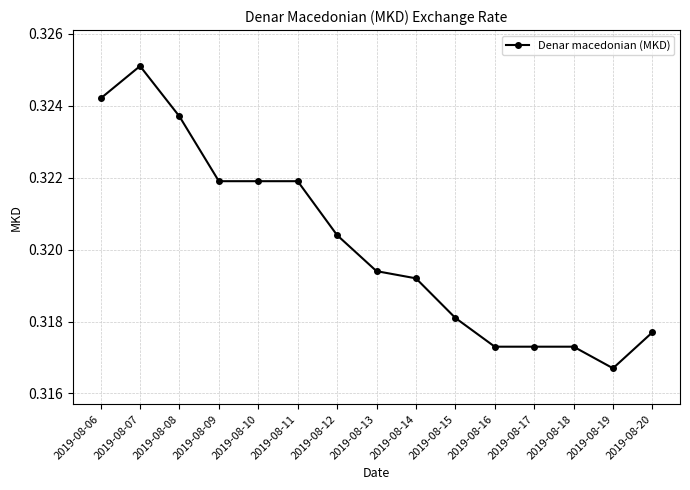

Which has a higher value, 2019-08-18 or 2019-08-10?

2019-08-10